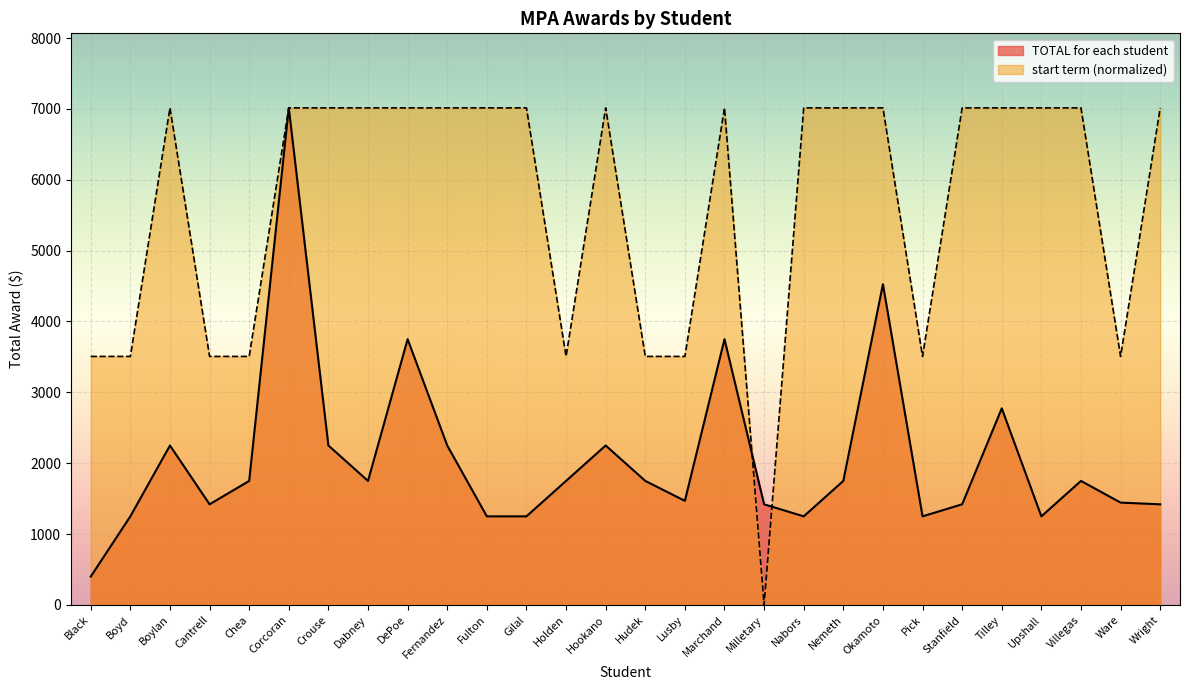

What is the value of the start term point at the 13th from the left?

3507